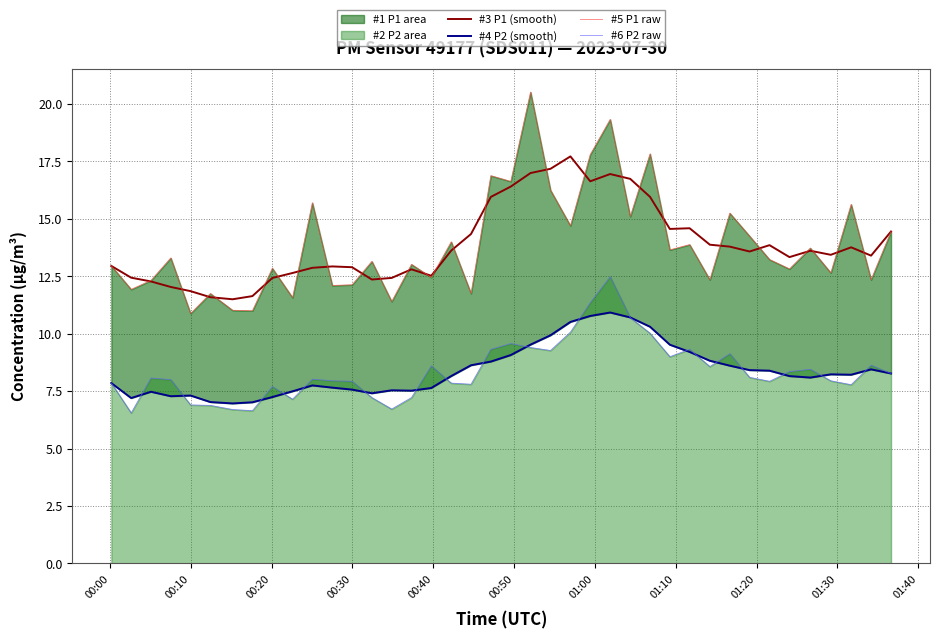

True or false: #3 P1 (smooth) and #4 P2 (smooth) intersect in this chart.

False